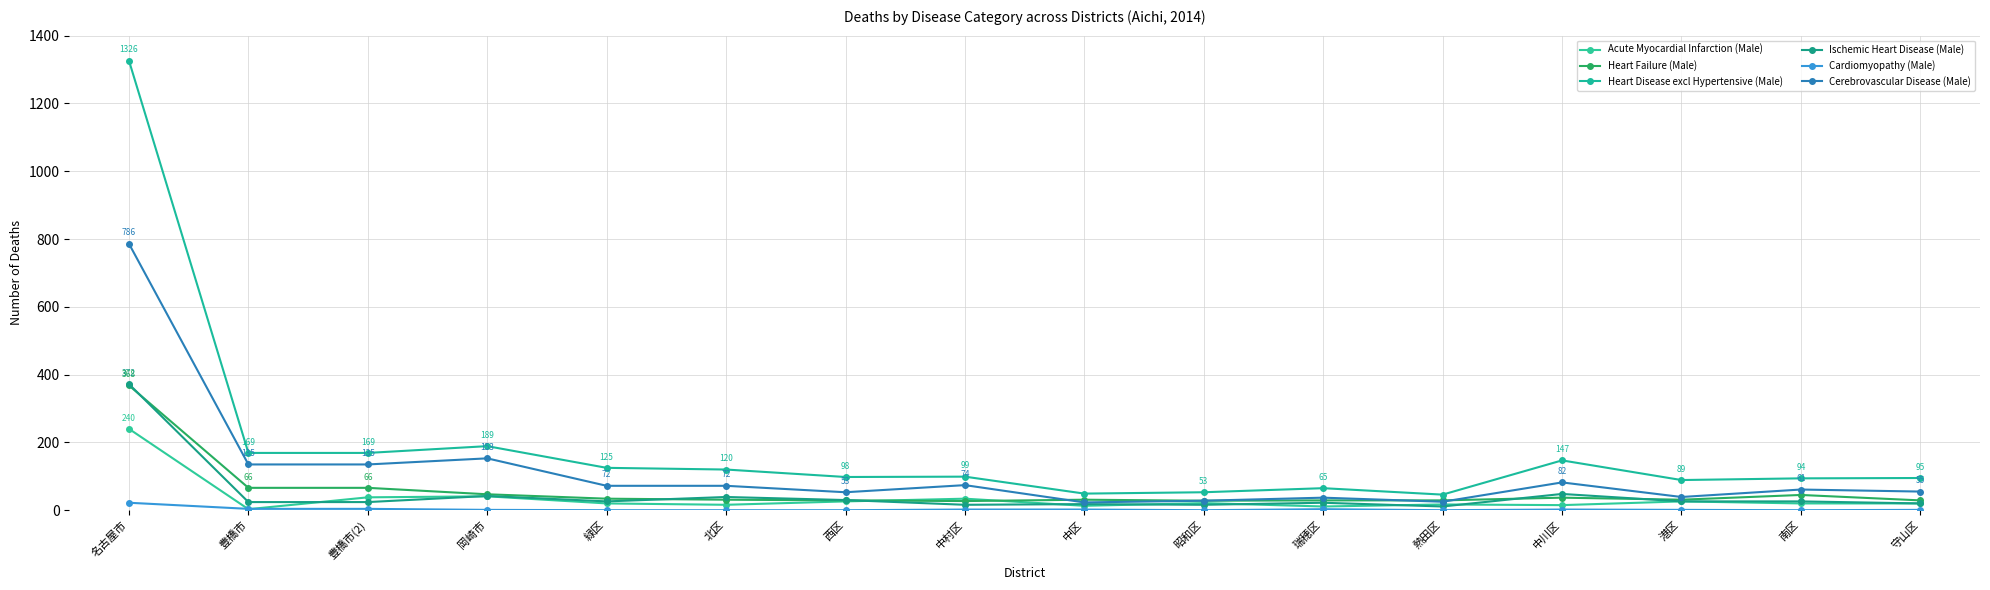

True or false: Cerebrovascular Disease (Male) and Cardiomyopathy (Male) intersect in this chart.

False